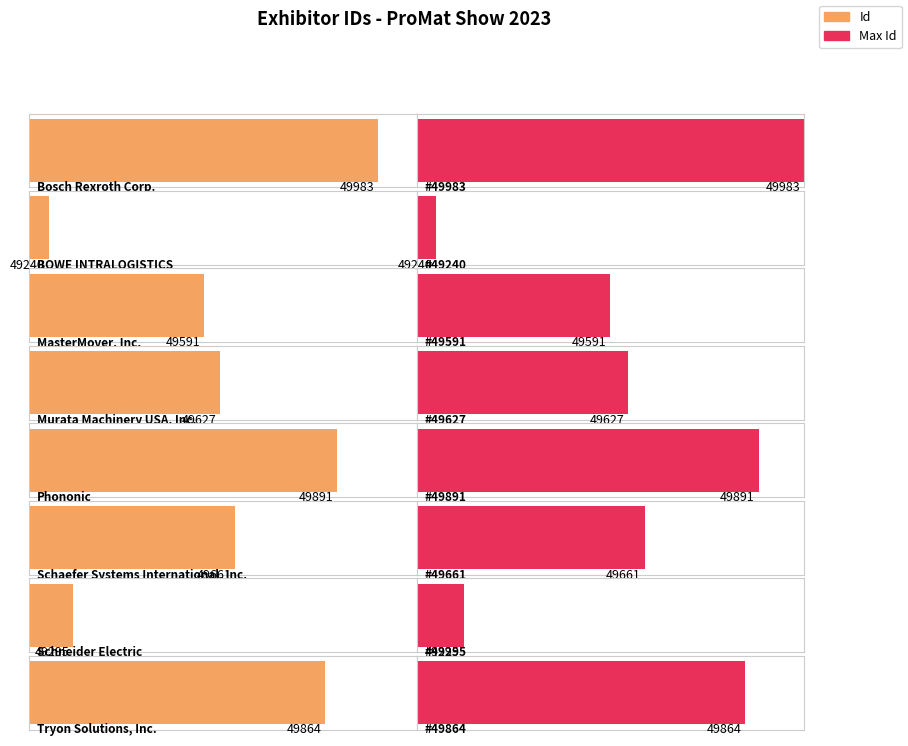

List the labels in order of value, smallest first.

BOWE INTRALOGISTICS, Schneider Electric, MasterMover, Inc., Murata Machinery USA, Inc., Schaefer Systems International, Inc., Tryon Solutions, Inc., Phononic, Bosch Rexroth Corp.